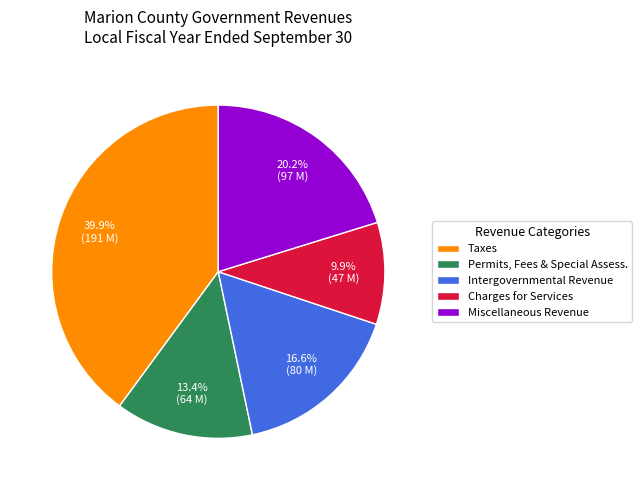

The Intergovernmental Revenue slice represents 28% of the pie. True or false?

False